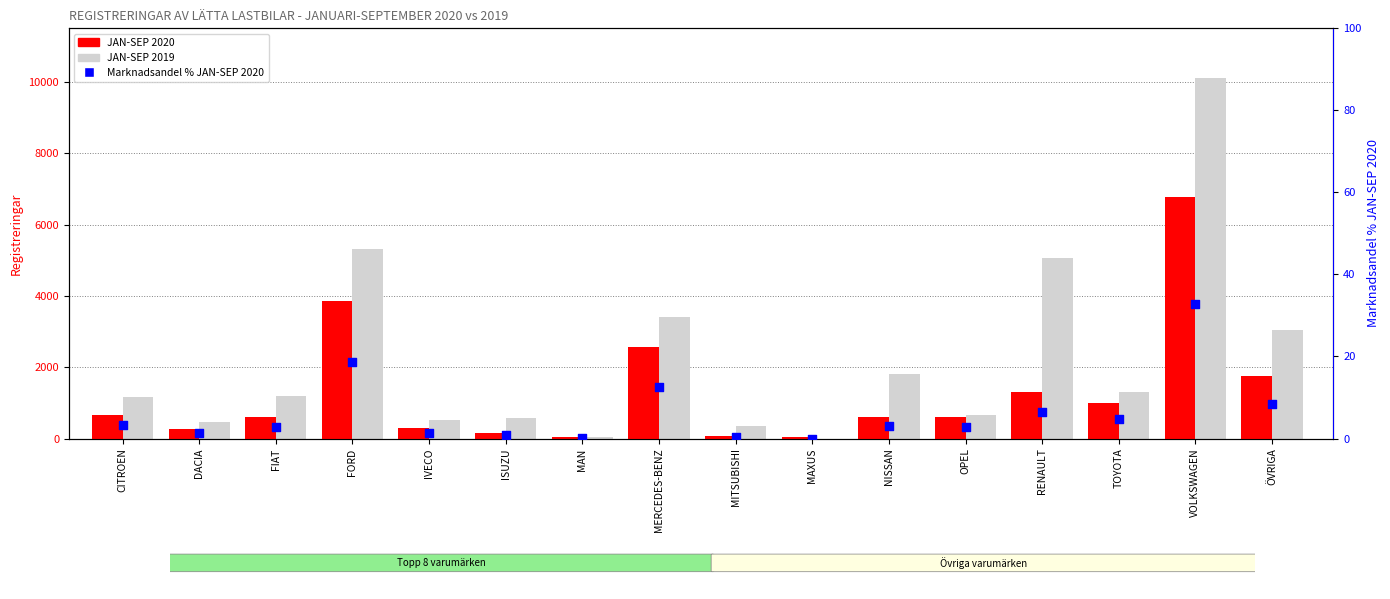

Which series contains the lowest Y value?

JAN-SEP 2019